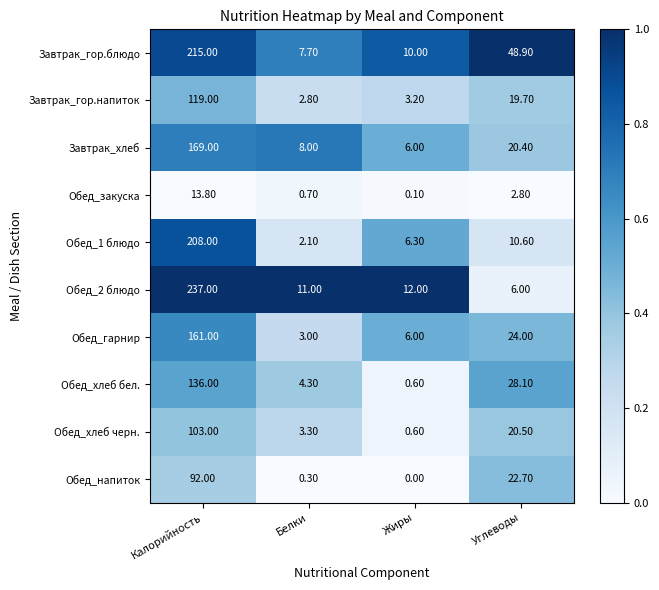

At which label is Обед_закуска closest to 6?

Углеводы